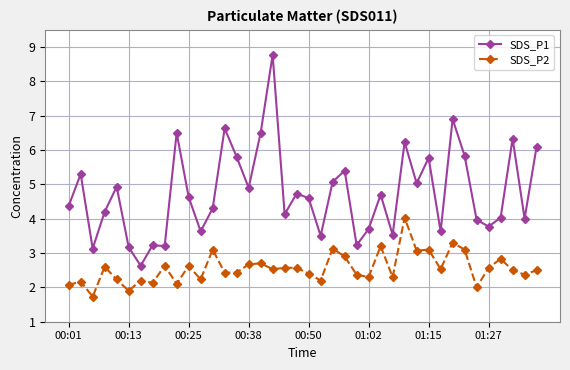

Which series has the widest spread of values?

SDS_P1